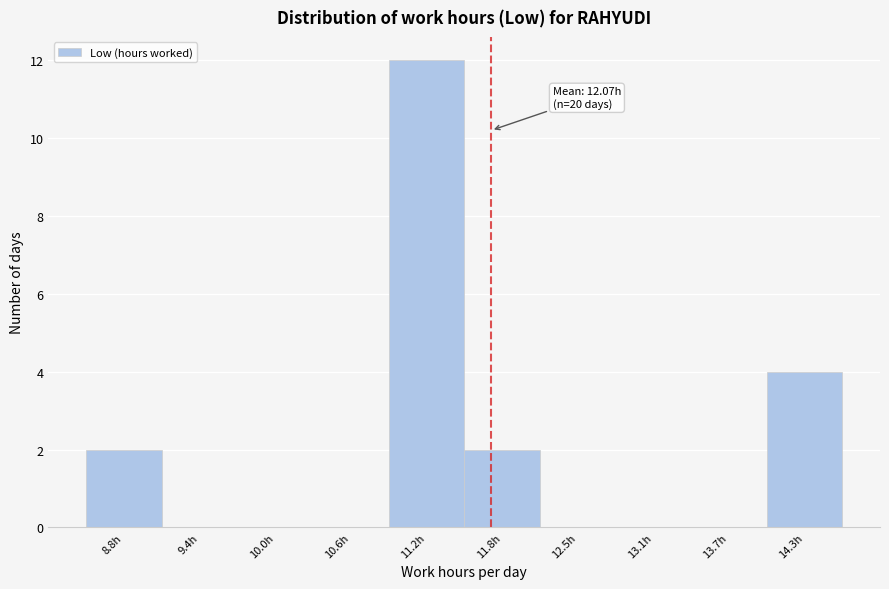

Reading left to right, list all the values displayed in this chart.

8.8h=2	9.4h=0	10.0h=0	10.6h=0	11.2h=12	11.8h=2	12.5h=0	13.1h=0	13.7h=0	14.3h=4